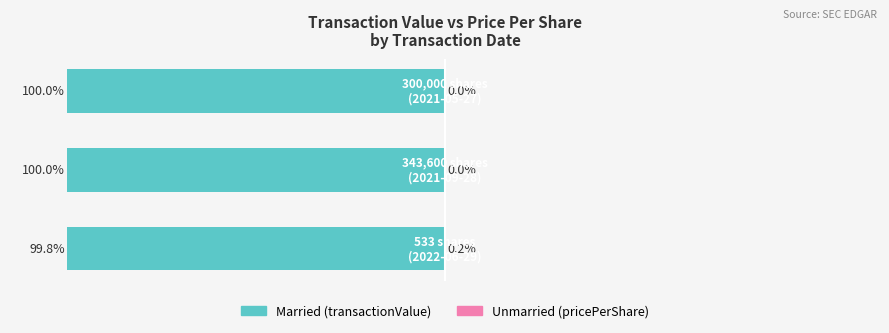

Are the bars horizontal?

Yes